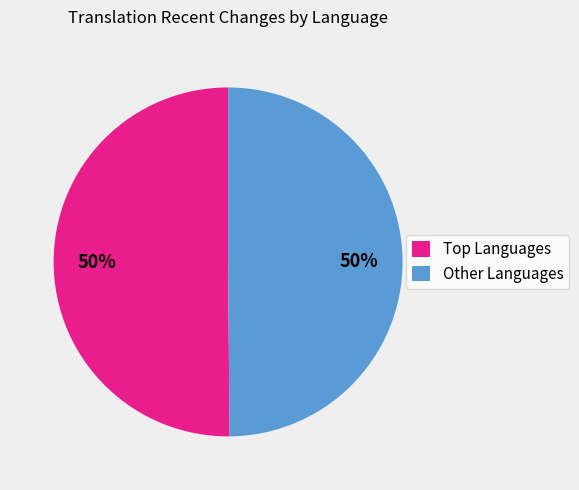

What percentage is the Other Languages slice, to the nearest percent?

50%